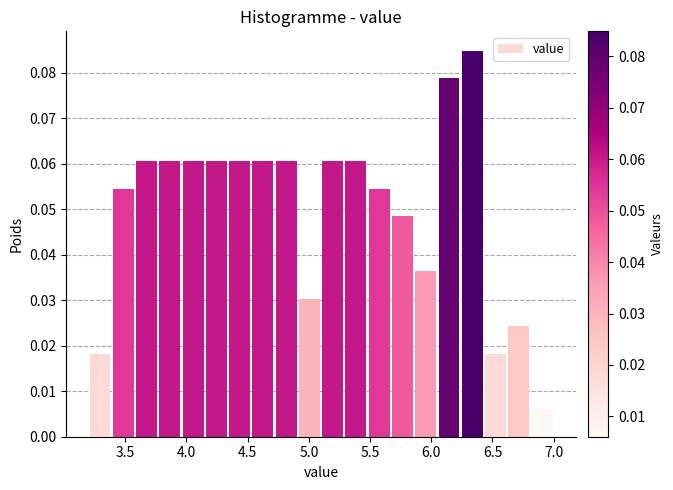

Read against the x-axis, roughly where is the centre of the tallest bar?

6.35